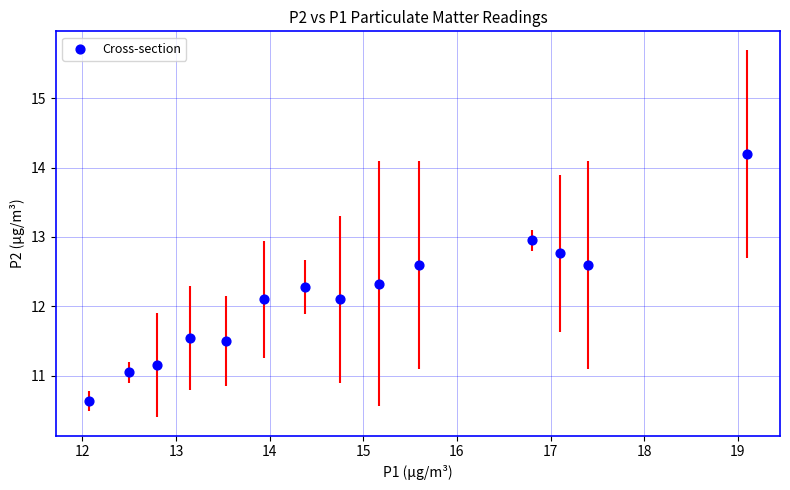

What is the range of X values (max minus min)?

7.0